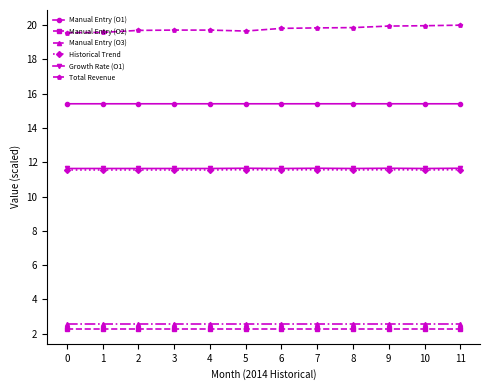

True or false: Manual Entry (O2) and Manual Entry (O3) cross at least once.

False